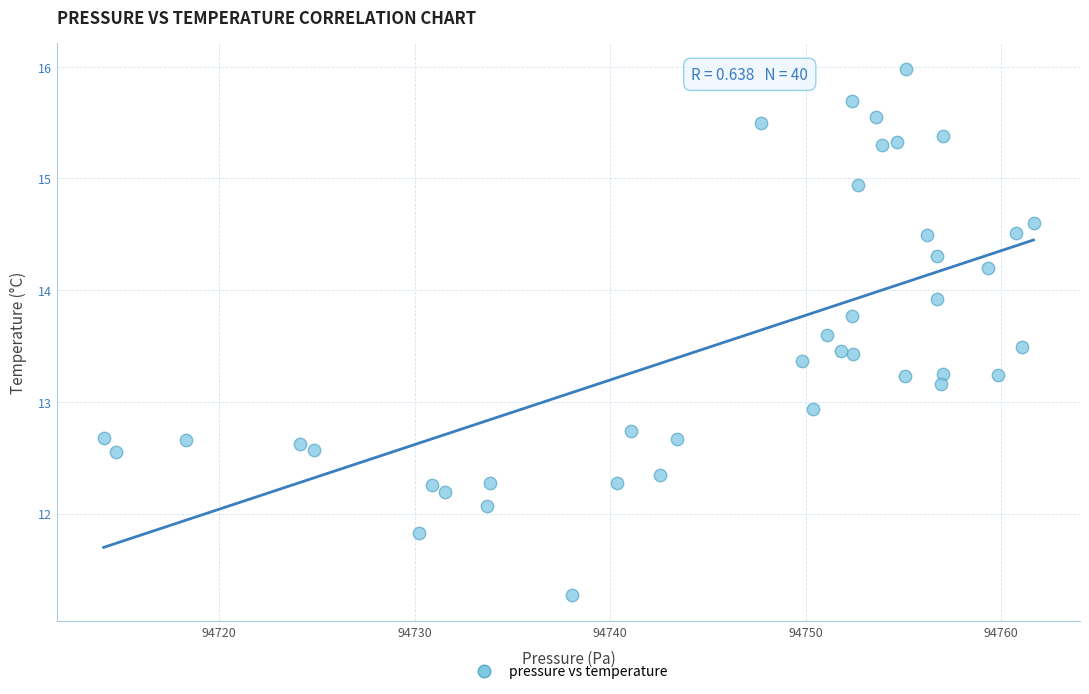

What is the range of X values (max minus min)?

47.6